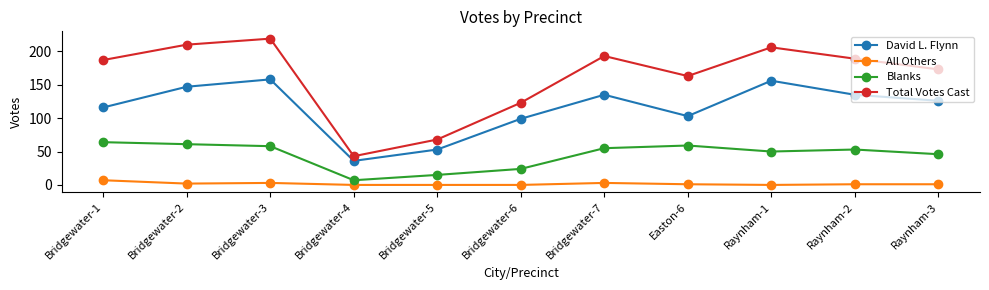

Which series has the widest spread of values?

Total Votes Cast